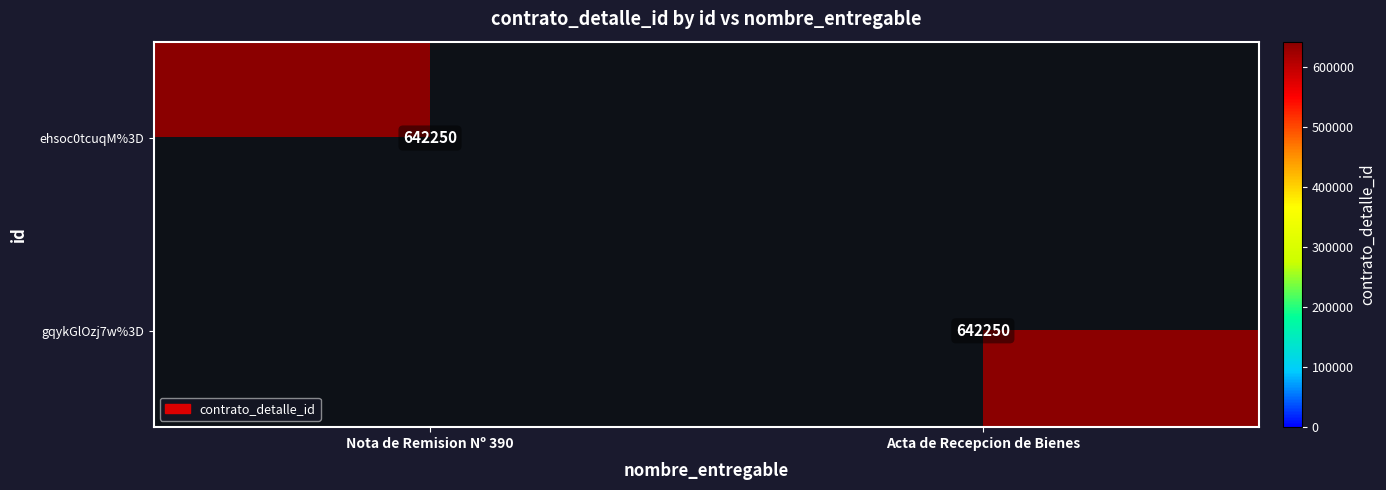

Read the ehsoc0tcuqM%3D value at Nota de Remision Nº 390, to the nearest 50.

642250